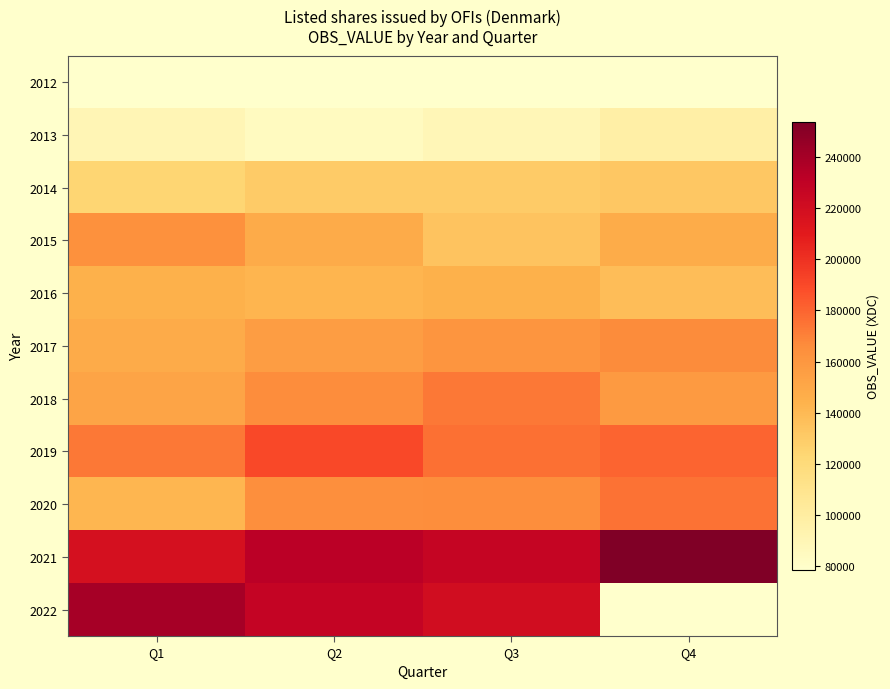

What is the maximum value for 2019?

190200.0